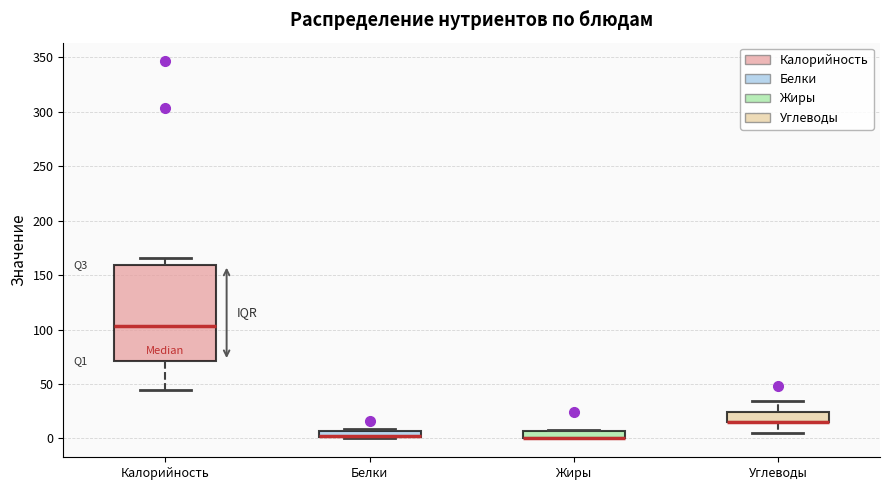

Where does the median line of the box for Калорийность sit on the y-axis? The values are not printed on the chart, so give them approximately, as read against the axis.

105